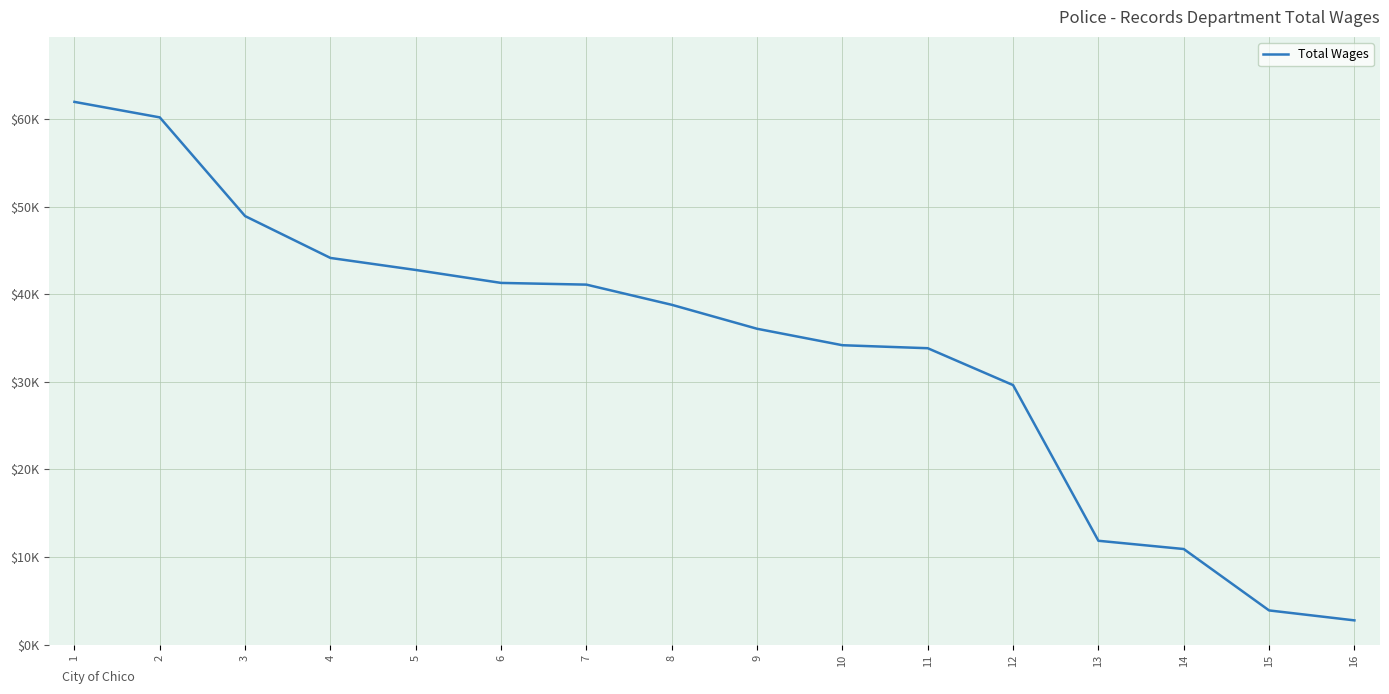

Does the chart have visible grid lines?

Yes